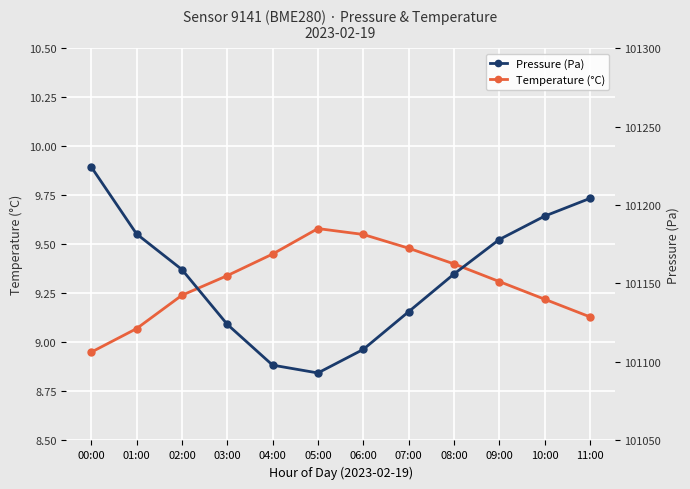

How many categories are shown in the chart?

12